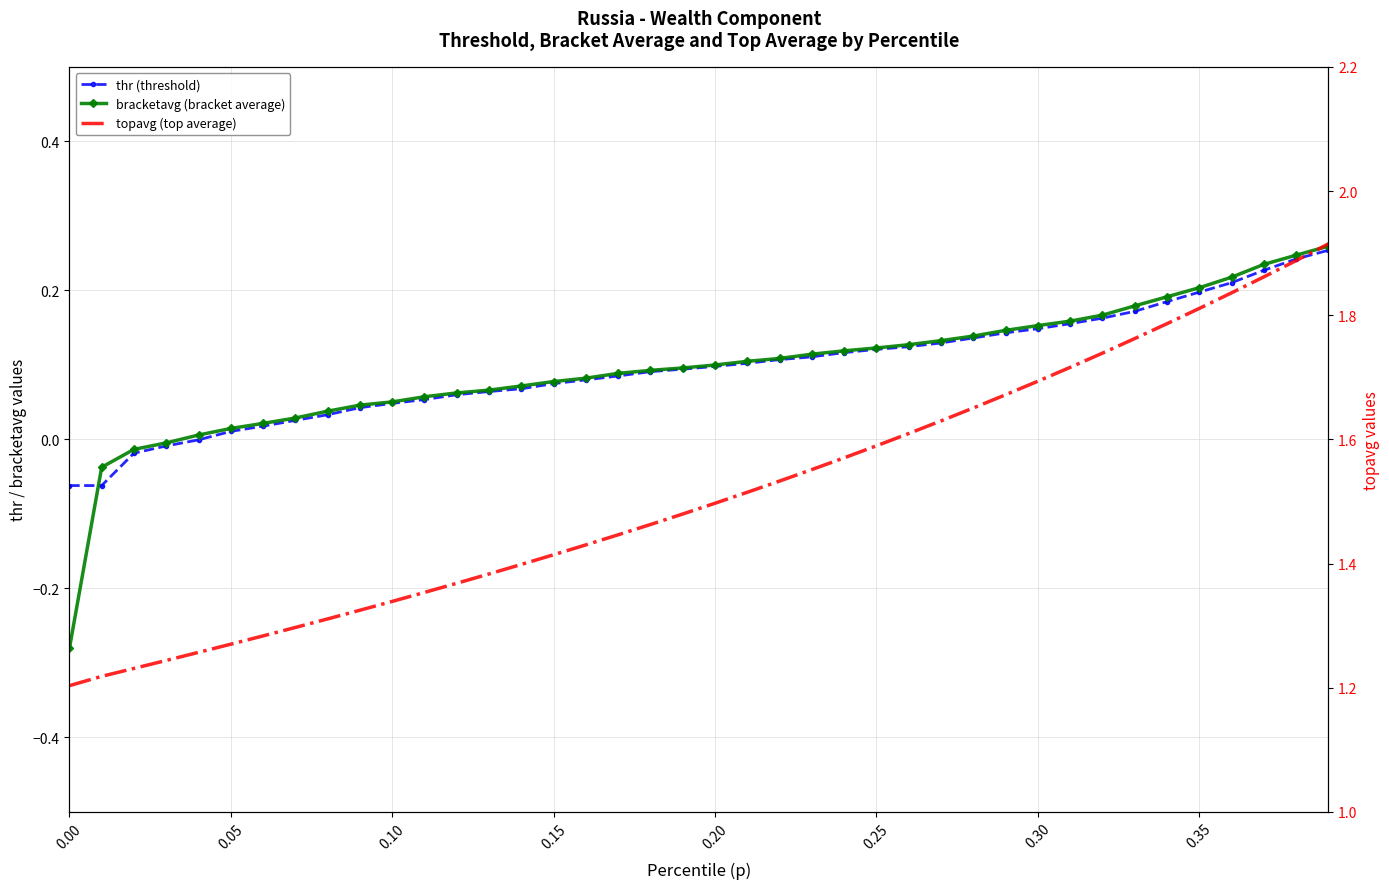

What is the maximum value shown in the chart?

1.9